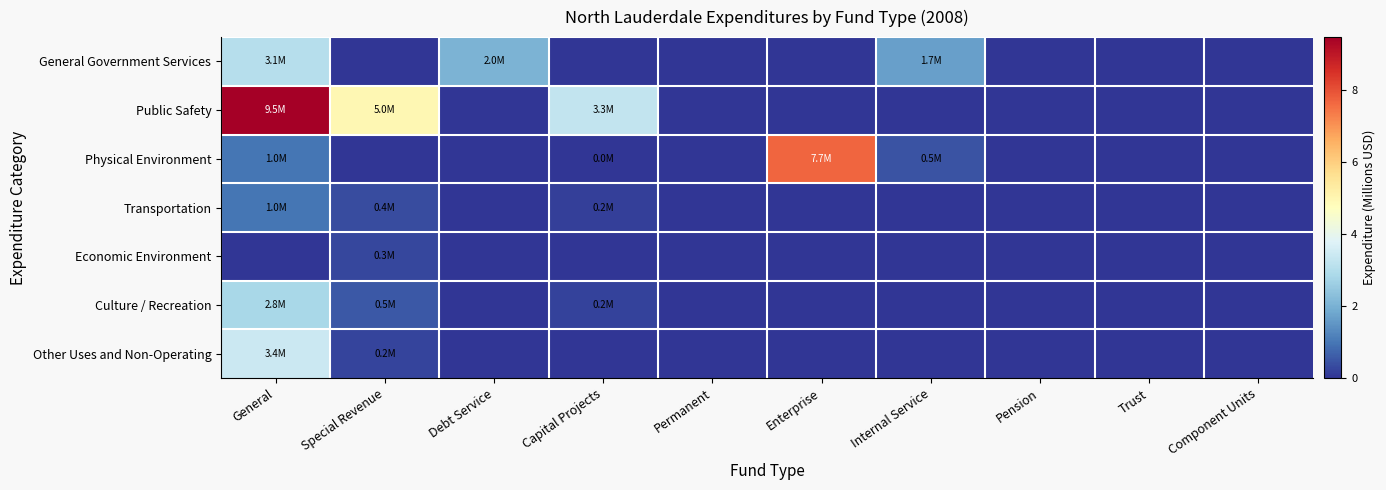

At how many categories does at least one series exceed 2?

5